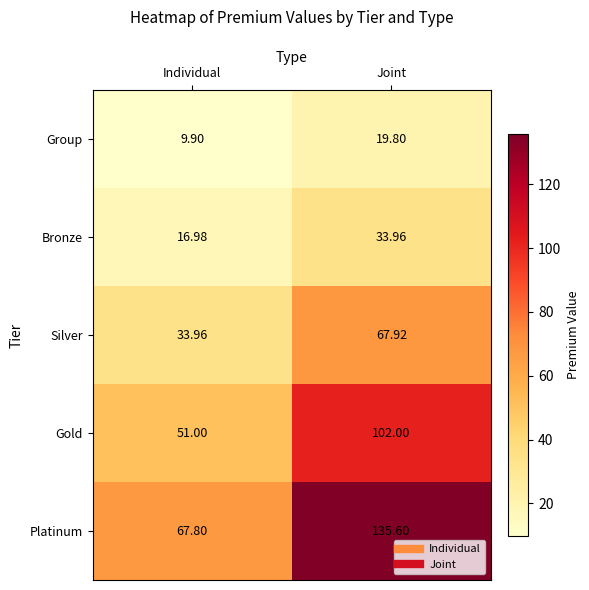

What is the total value across all series at Individual?

179.6